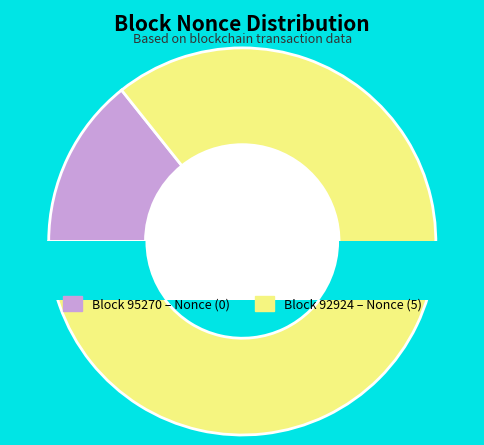

Is it true that 95270 is 0% of the pie?

True